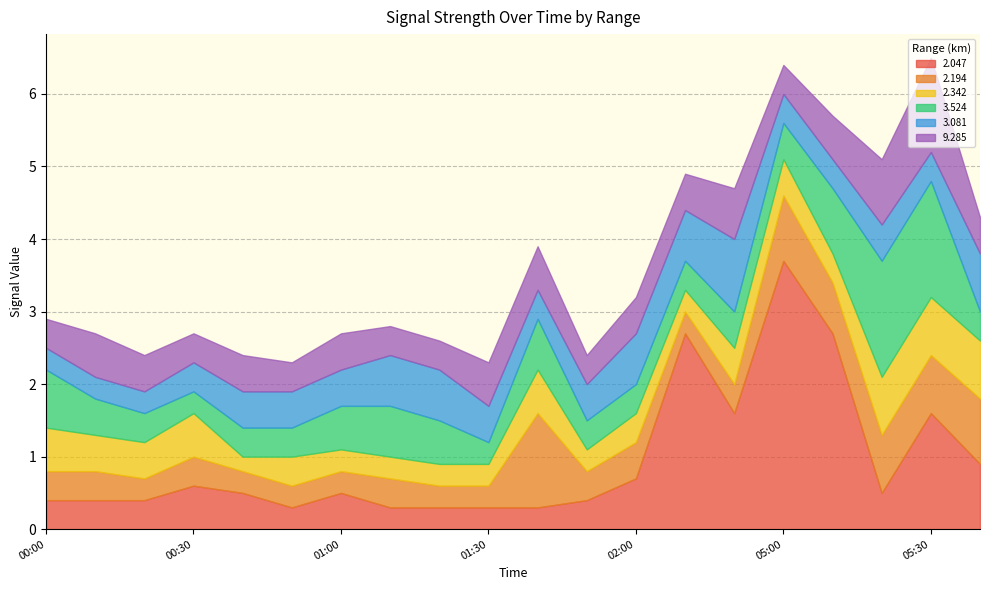

What is the average value of the 2.047 series?

1.0